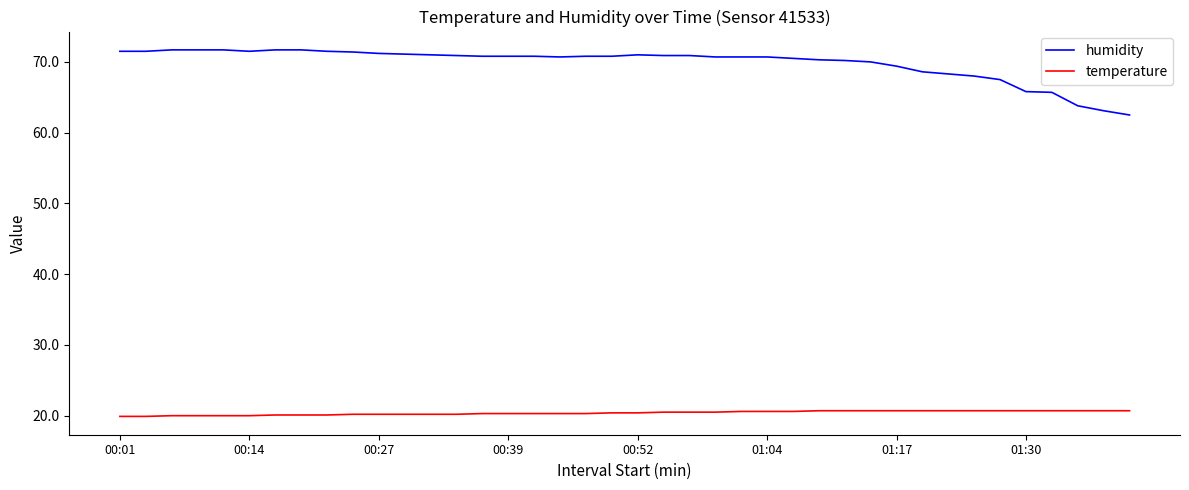

Which series has the widest spread of values?

humidity